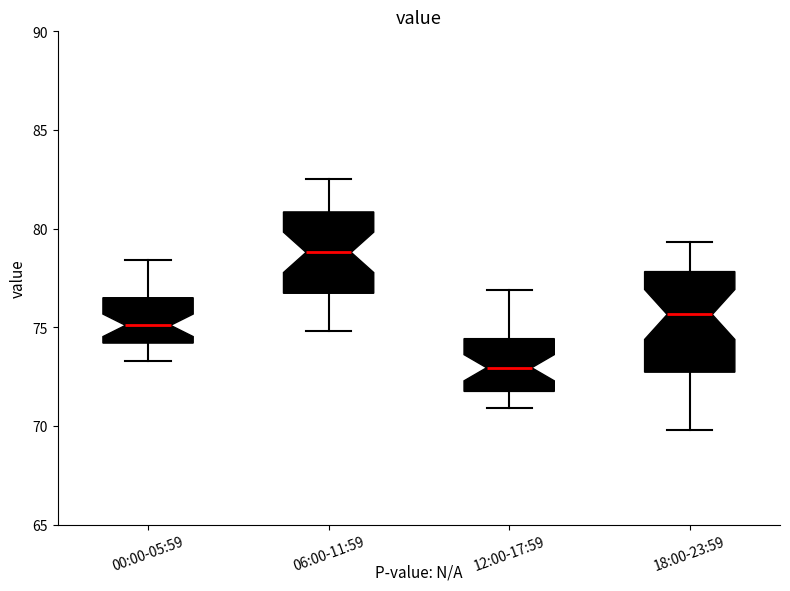

Reading left to right, read every box against the y-axis: the position of its median line, the range the box covers, and the ends of its whiskers. The values are not printed on the chart, so give them approximately, as read against the axis.

00:00-05:59: median 75.0, box 74.0 to 76.5, whiskers 73.5 to 78.5
06:00-11:59: median 79.0, box 76.5 to 81.0, whiskers 75.0 to 82.5
12:00-17:59: median 73.0, box 72.0 to 74.5, whiskers 71.0 to 77.0
18:00-23:59: median 75.5, box 72.5 to 78.0, whiskers 70.0 to 79.5